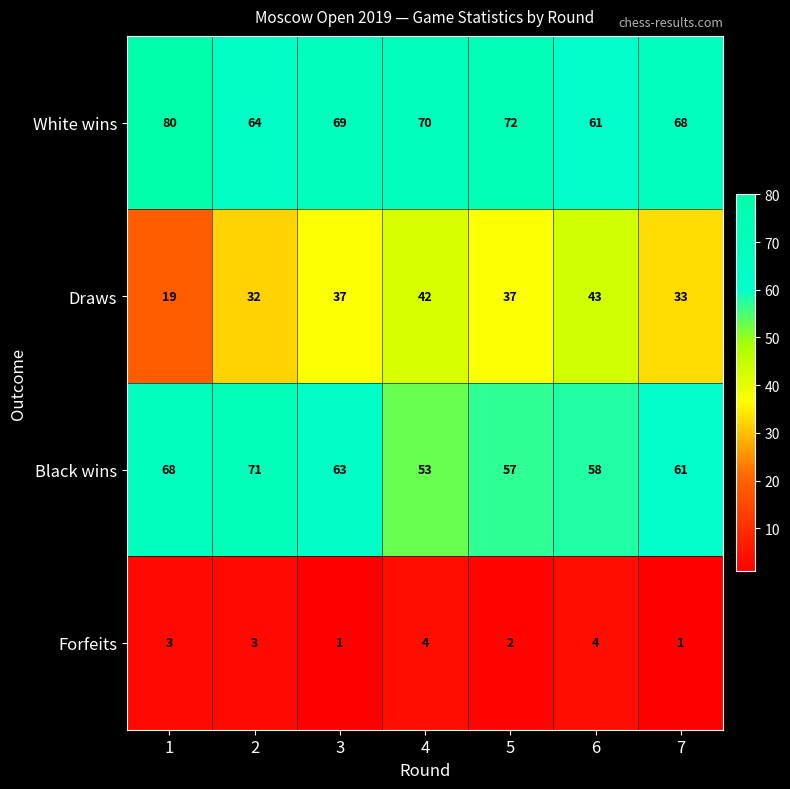

What is the maximum value shown in the chart?

80